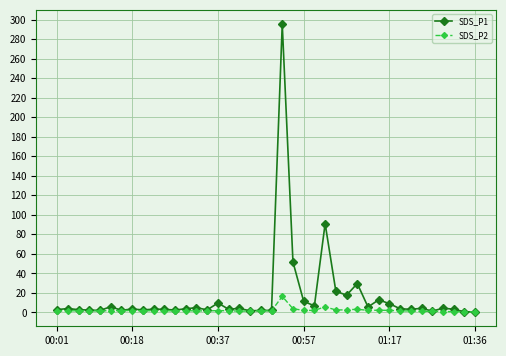

Which series has the largest range (max minus min)?

SDS_P1